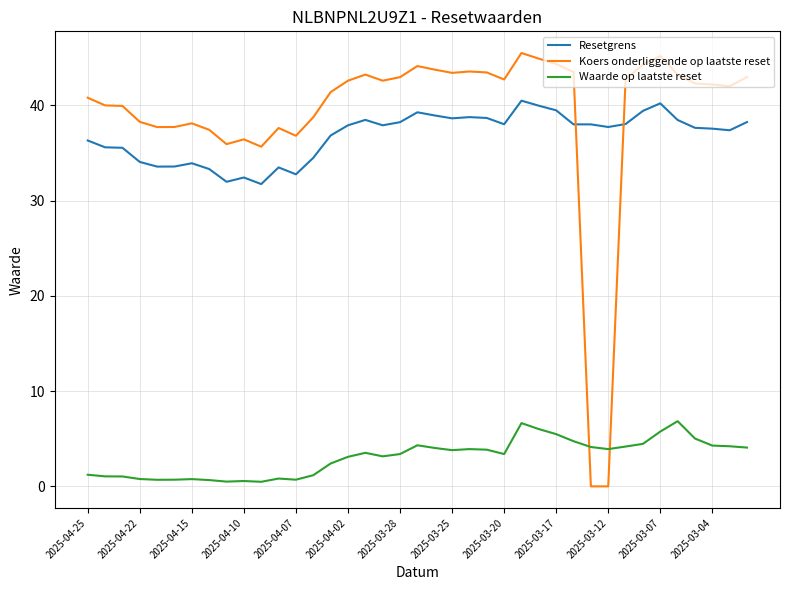

List the series in order of their peak value, lowest first.

Waarde op laatste reset, Resetgrens, Koers onderliggende op laatste reset